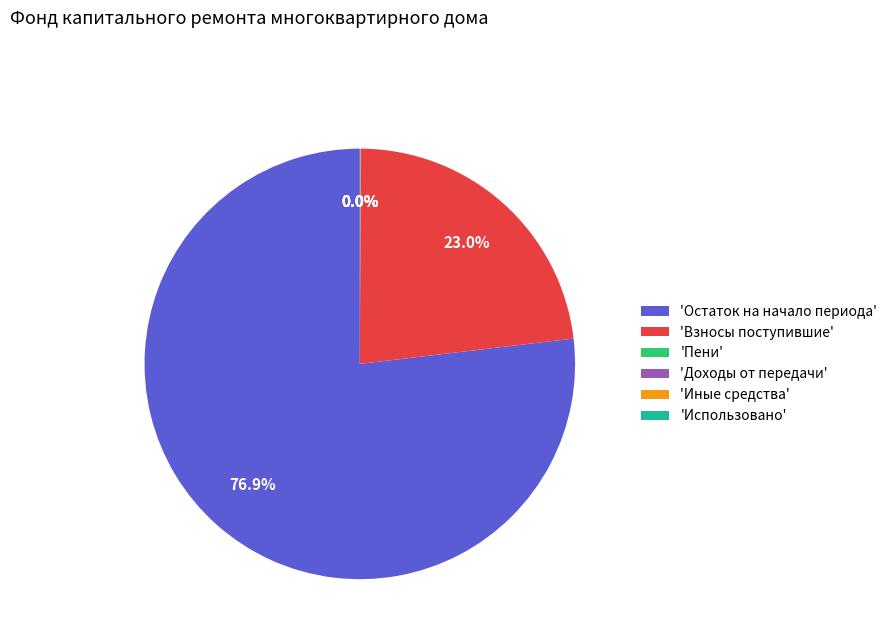

Which has a higher value, 'Остаток на начало периода' or 'Взносы поступившие'?

'Остаток на начало периода'